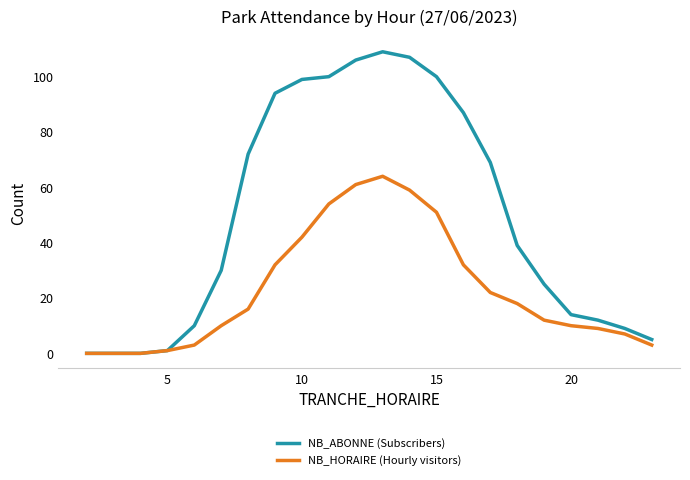

Which series has the largest total across all categories?

NB_ABONNE (Subscribers)